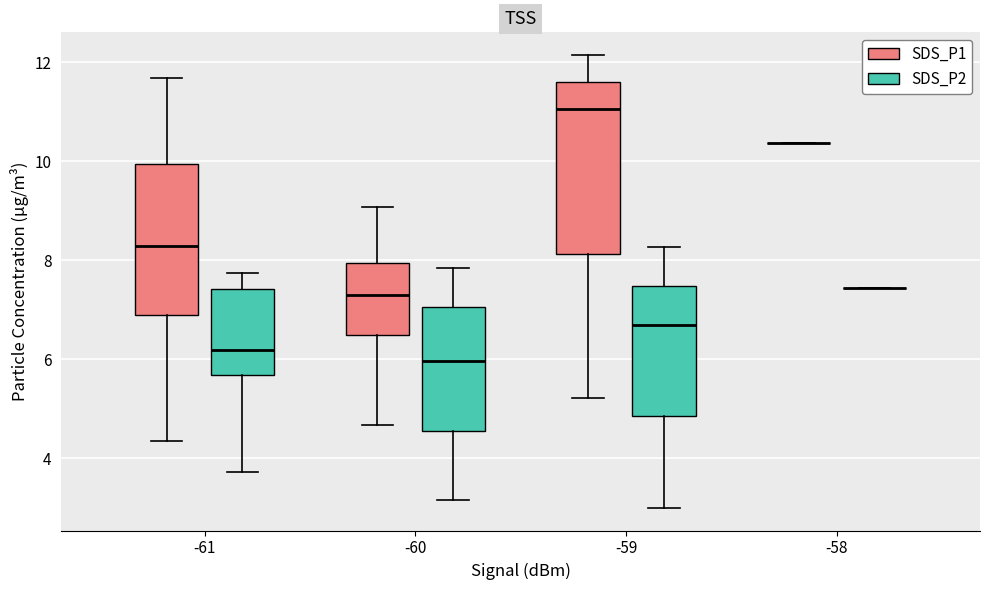

Reading left to right, read every box against the y-axis: the position of its median line, the range the box covers, and the ends of its whiskers. The values are not printed on the chart, so give them approximately, as read against the axis.

-61 (SDS_P1): median 8.4, box 7.0 to 10.0, whiskers 4.4 to 11.6
-61 (SDS_P2): median 6.2, box 5.6 to 7.4, whiskers 3.8 to 7.8
-60 (SDS_P1): median 7.4, box 6.6 to 8.0, whiskers 4.6 to 9.0
-60 (SDS_P2): median 6.0, box 4.6 to 7.0, whiskers 3.2 to 7.8
-59 (SDS_P1): median 11.0, box 8.2 to 11.6, whiskers 5.2 to 12.2
-59 (SDS_P2): median 6.8, box 4.8 to 7.4, whiskers 3.0 to 8.2
-58 (SDS_P1): box collapsed to a line at 10.4, whiskers 10.4 to 10.4
-58 (SDS_P2): box collapsed to a line at 7.4, whiskers 7.4 to 7.4